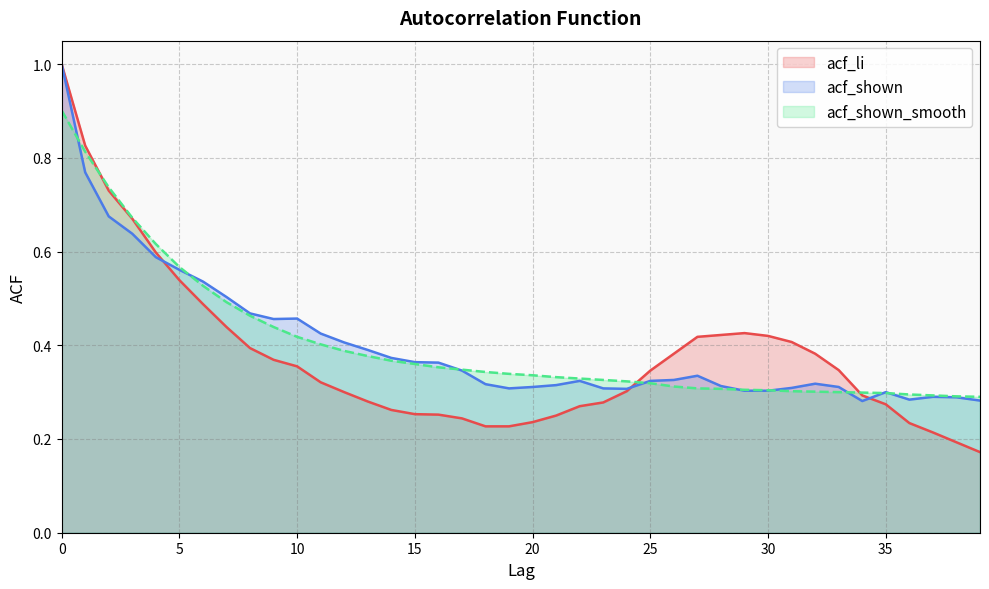

How many times do acf_shown and acf_shown_smooth cross each other?

9